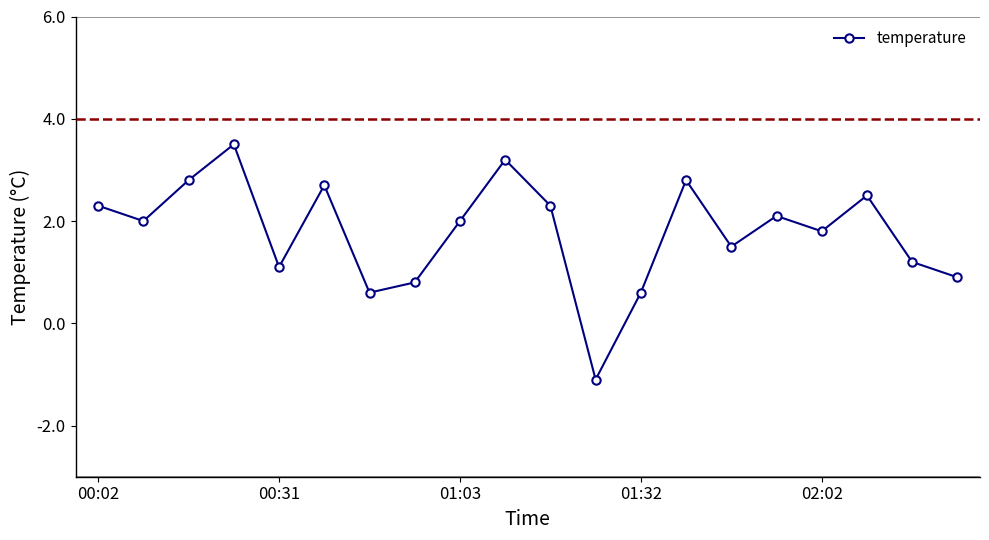

What is the difference between the second highest and second lowest values?

2.6